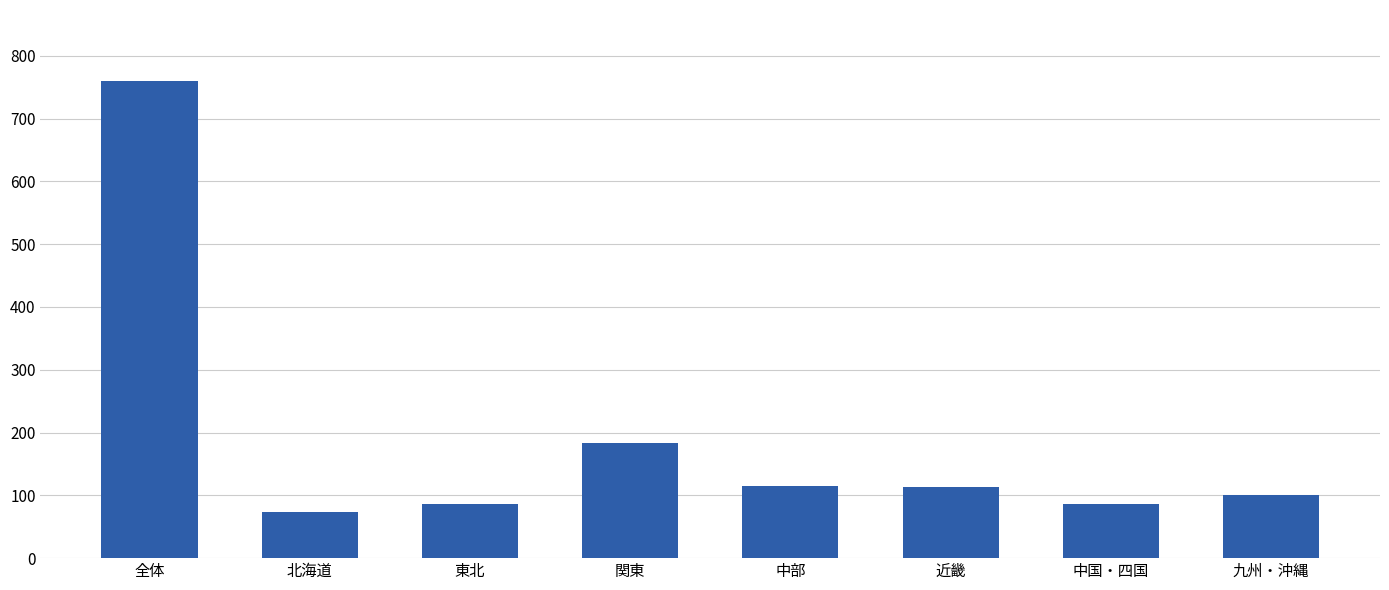

The chart shows a value of 36 at 中部. True or false?

False